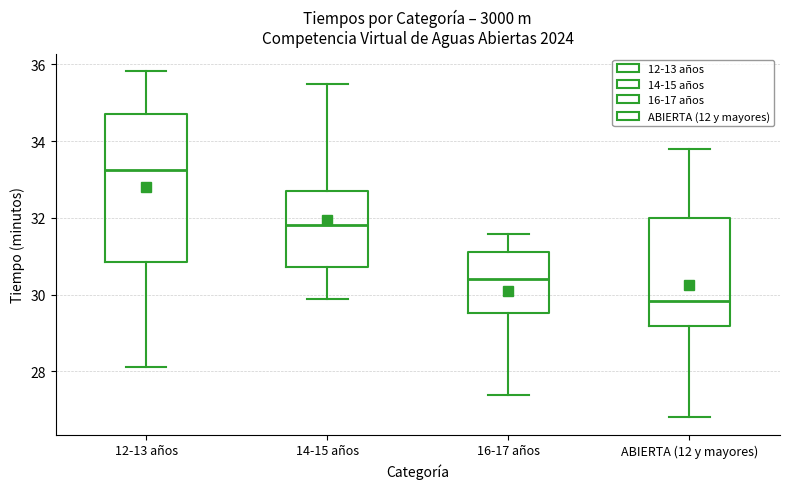

Which box is the tallest, from its lower edge to its upper edge?

12-13 años